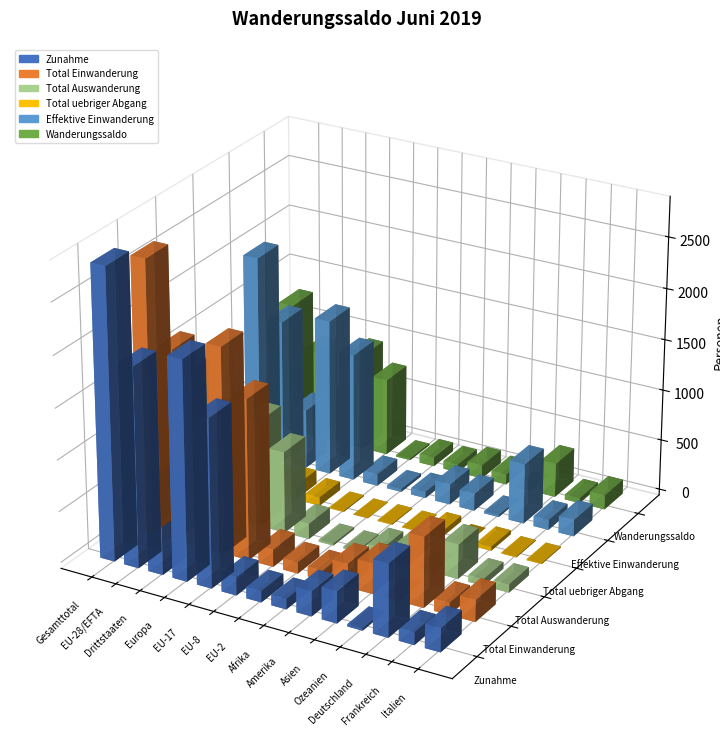

Are the bars grouped side by side (vs. stacked)?

Yes